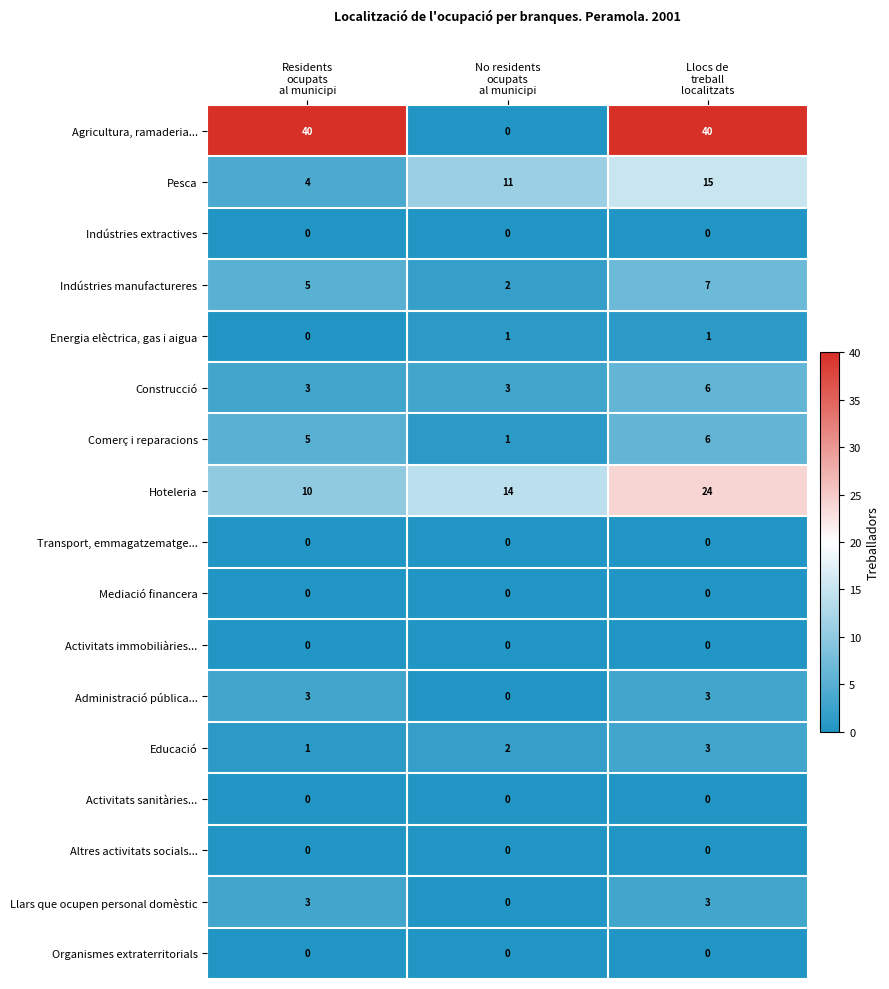

Which series has the largest range (max minus min)?

Agricultura, ramaderia...